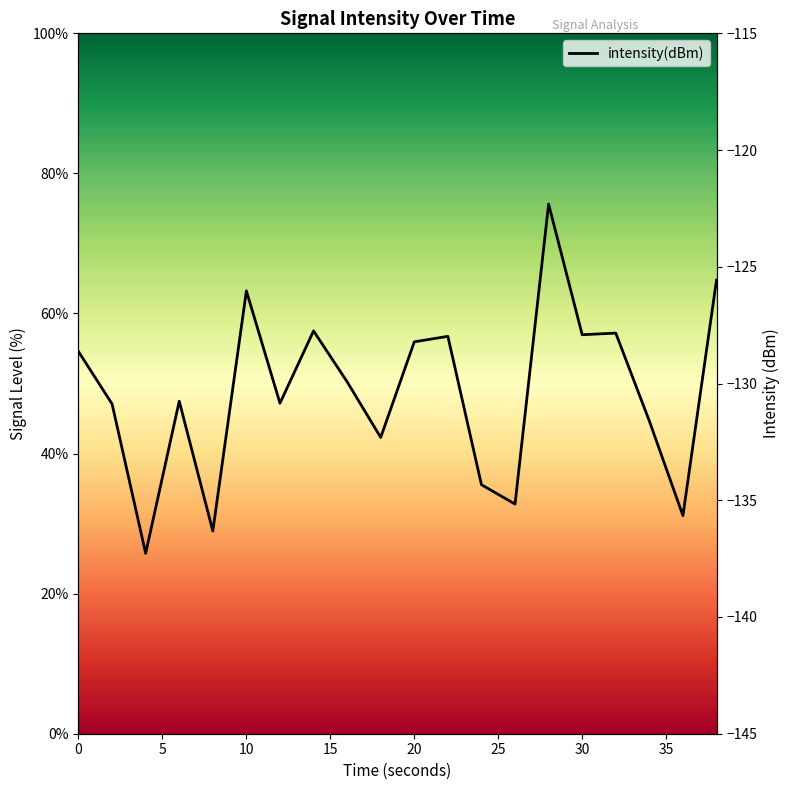

True or false: the data has more than 2 interior local peaks.

True